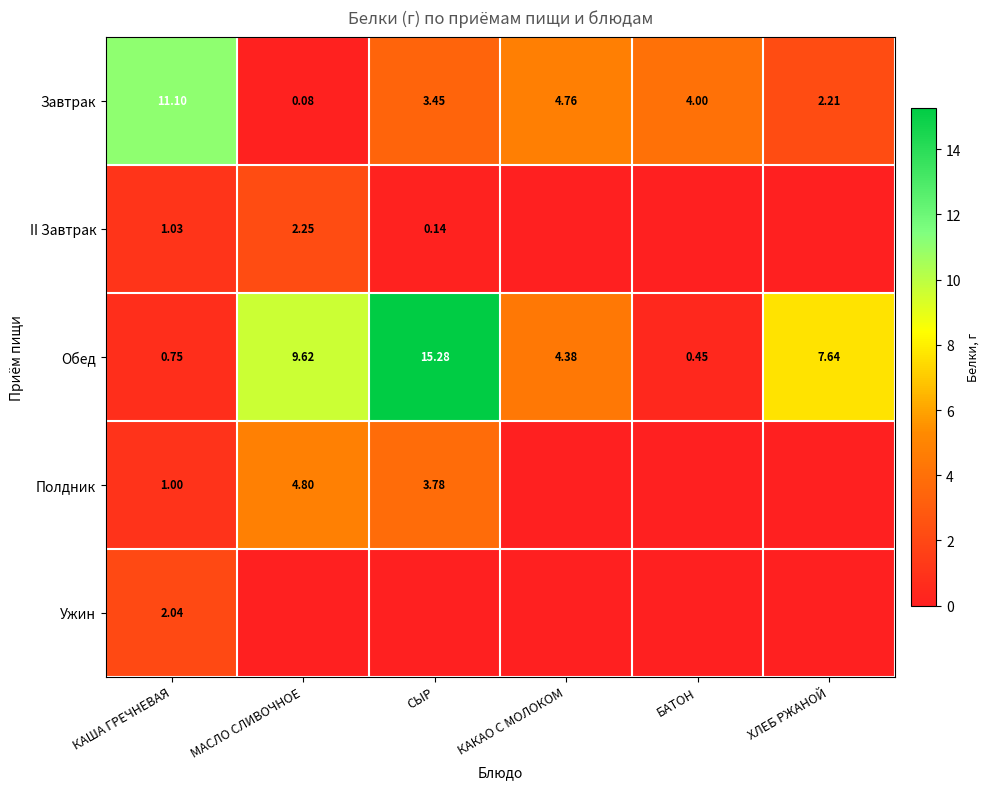

Is the value of Завтрак at КАКАО С МОЛОКОМ greater than the value of Обед at МАСЛО СЛИВОЧНОЕ?

No